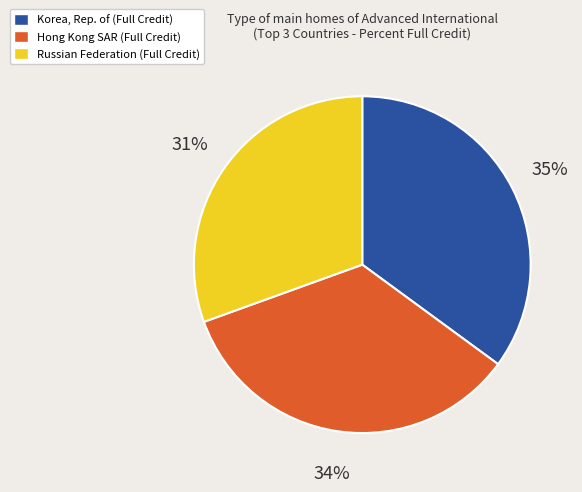

True or false: Korea, Rep. of (Full Credit) accounts for 44% of the total.

False